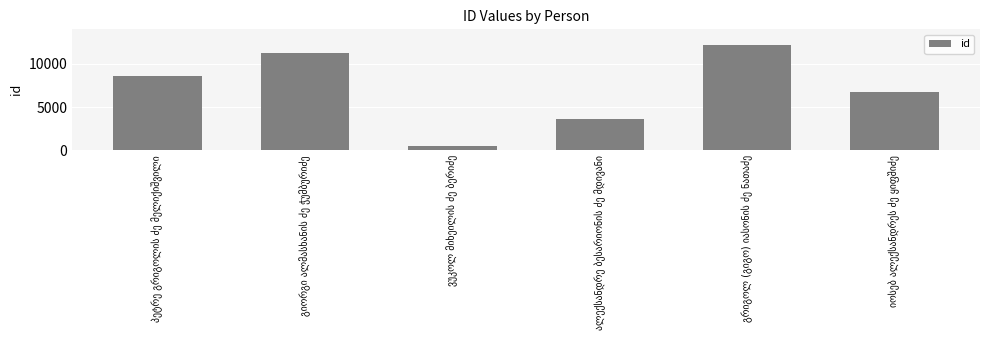

Reading right to left, transcribe all the data shown in this chart.

6725	12229	3571	438	11274	8567